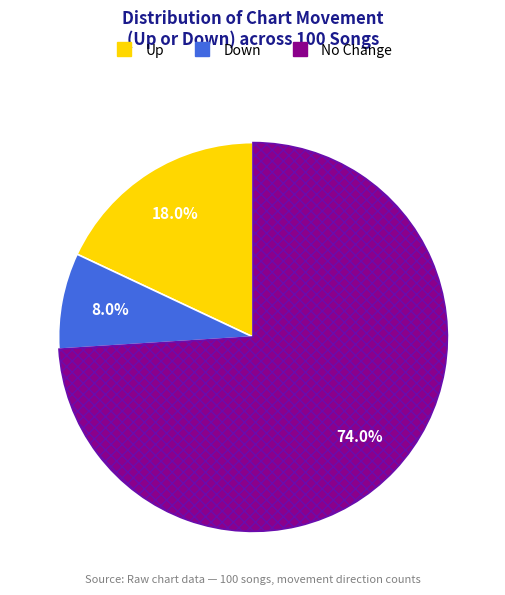

Is there any slice that represents more than half of the pie?

Yes